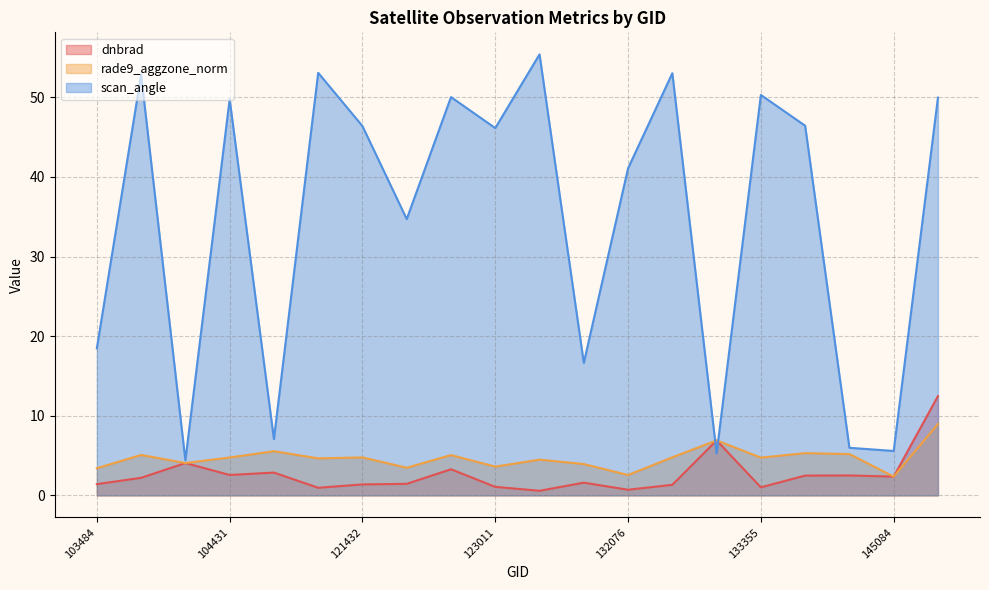

What is the value of the scan_angle point at the 13th from the left?

41.1